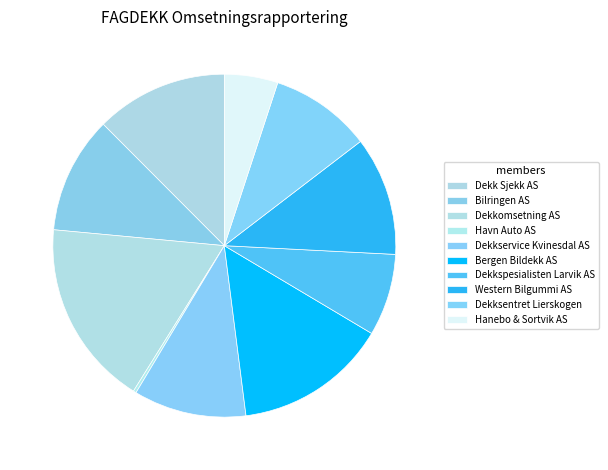

How much of the chart is everything except Dekkspesialisten Larvik AS?

92.3%